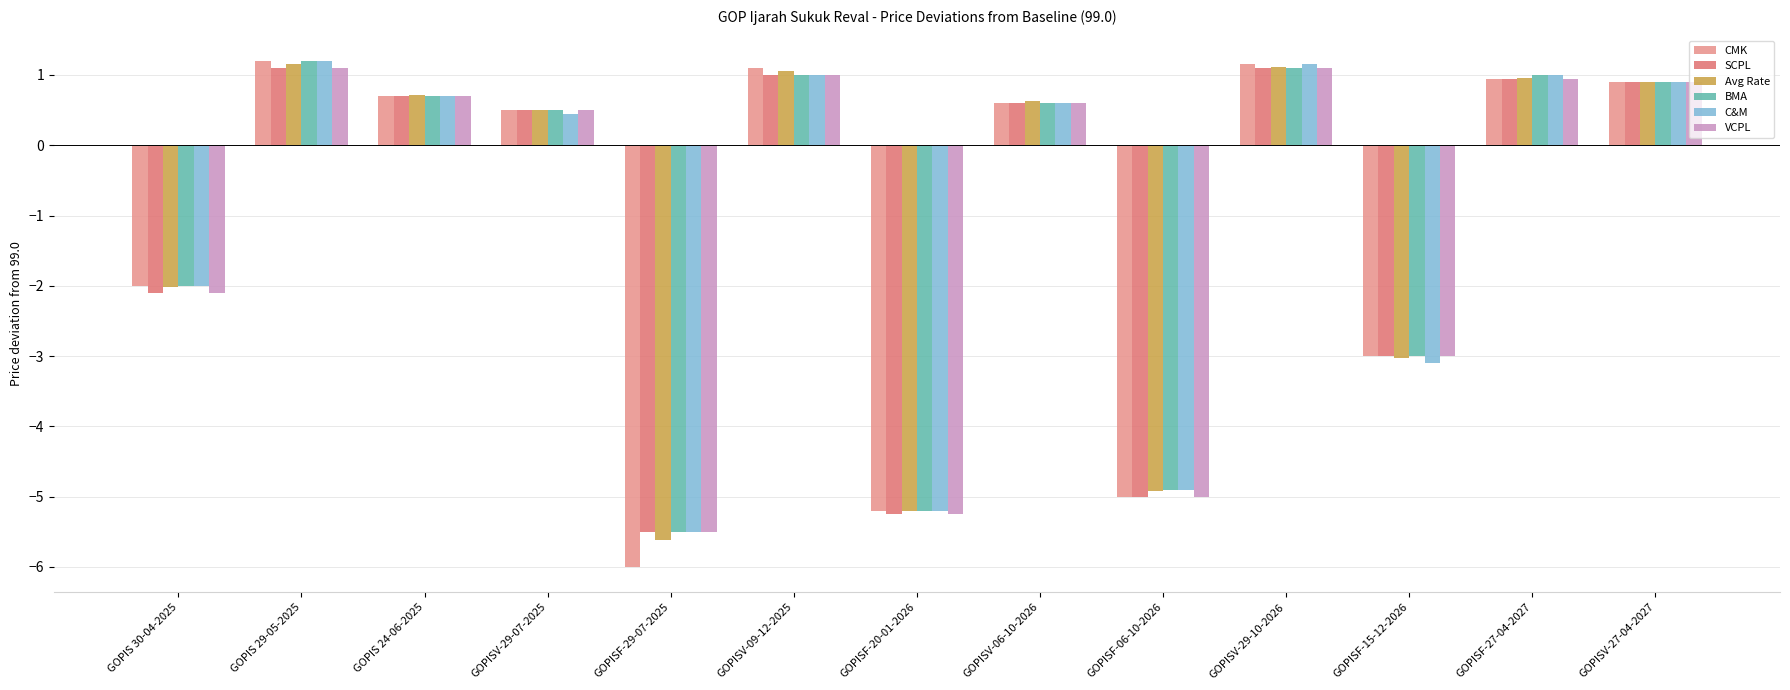

What is the total value across all series at GOPISF-15-12-2026?

-18.1